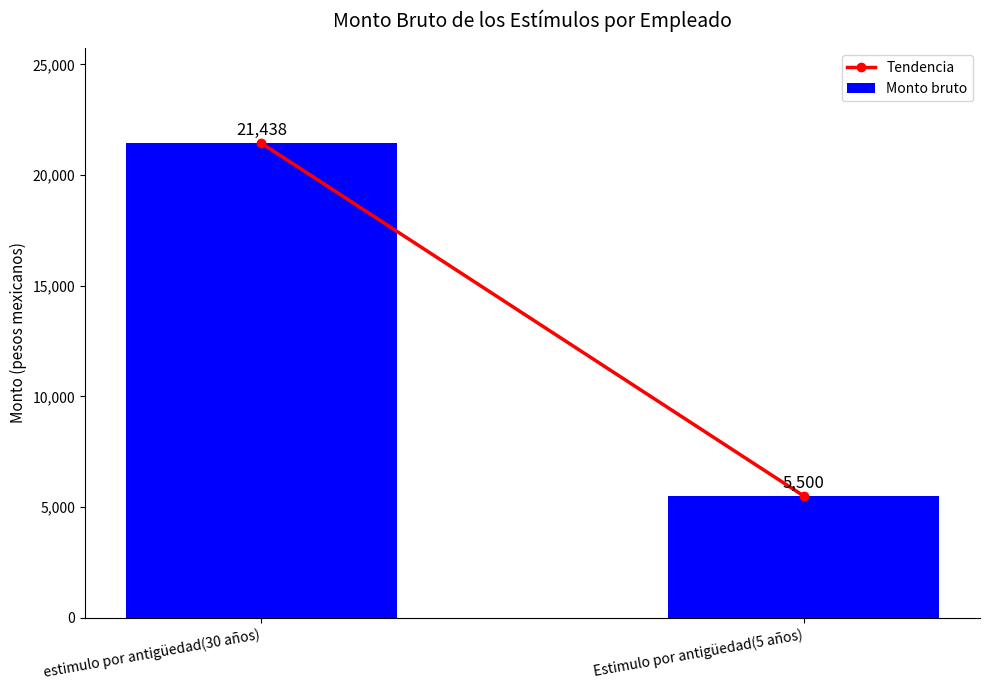

List the labels in order of value, largest first.

estimulo por antigüedad(30 años), Estimulo por antigüedad(5 años)